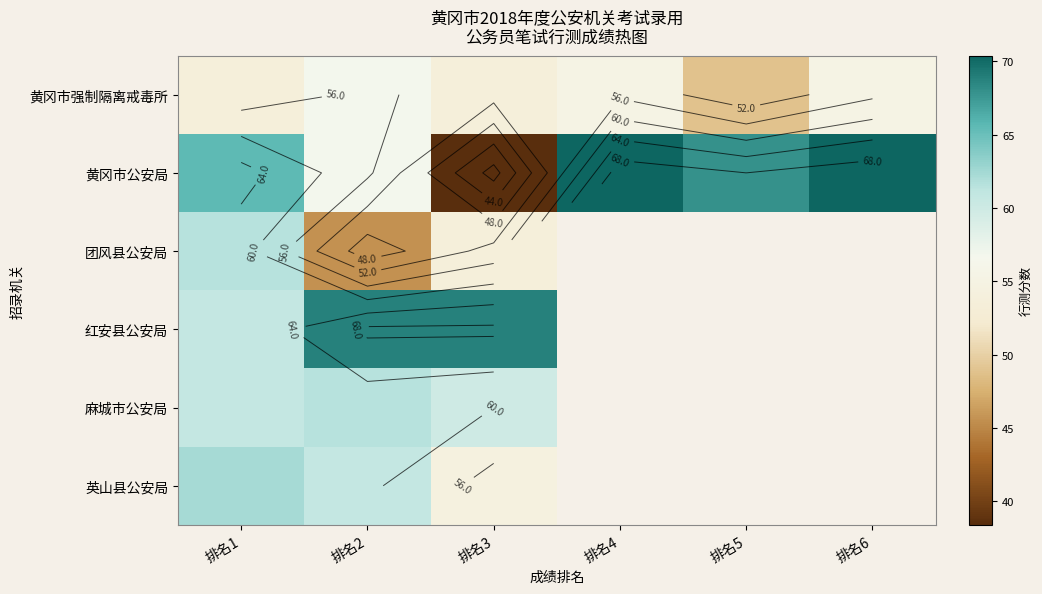

What is the sum of the 黄冈市公安局 values at 排名1 and 排名3?

104.0